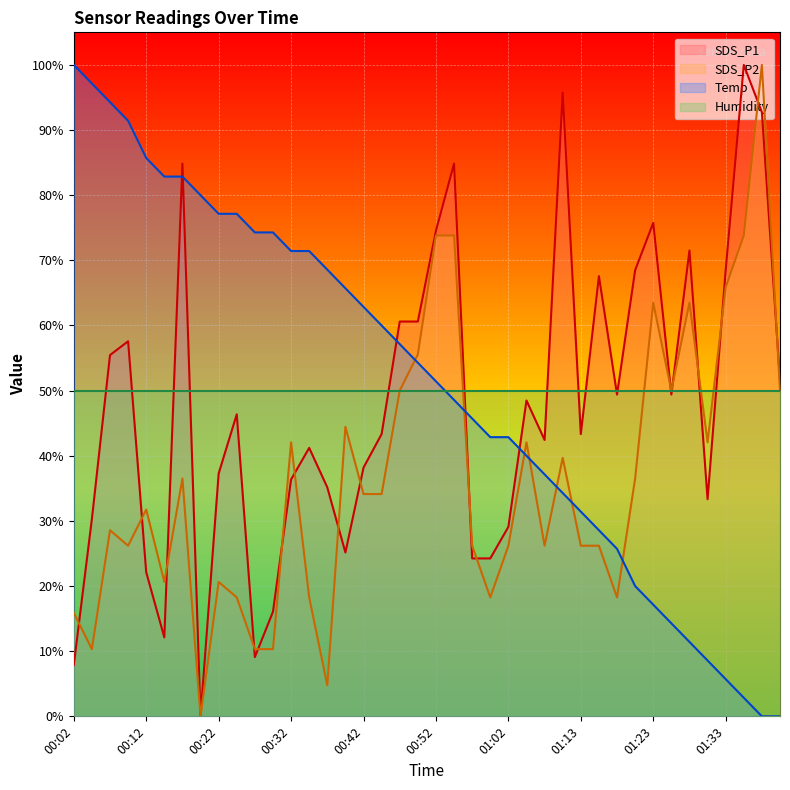

What is the difference between the SDS_P2 values at 00:37 and 00:40?

39.7